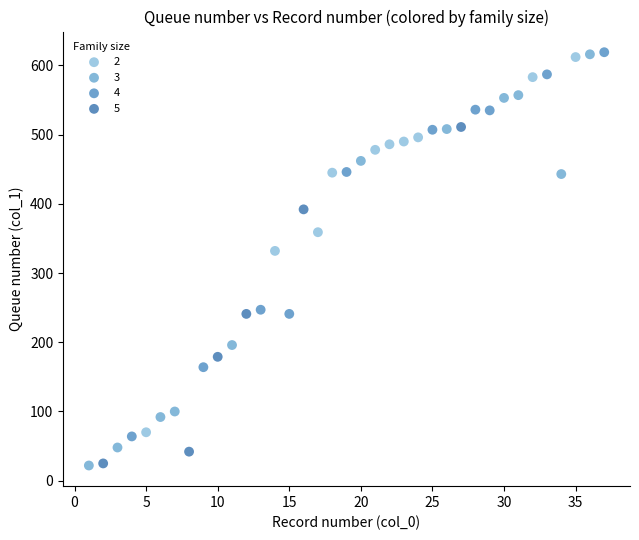

Which series has the largest Y range (max minus min)?

3